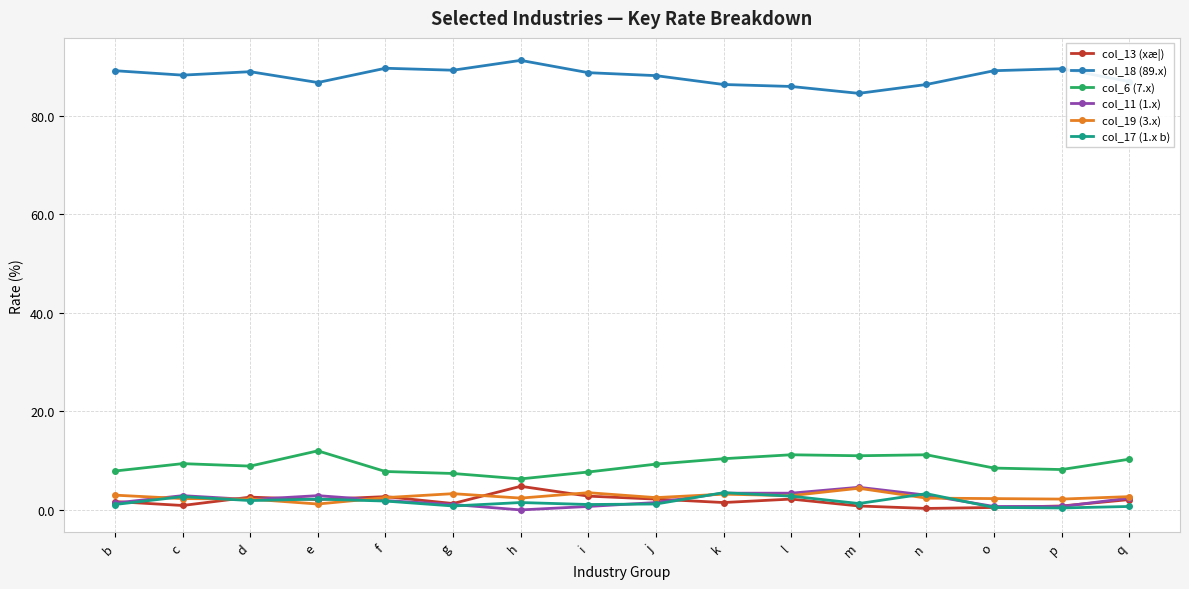

How many lines are shown in the chart?

6